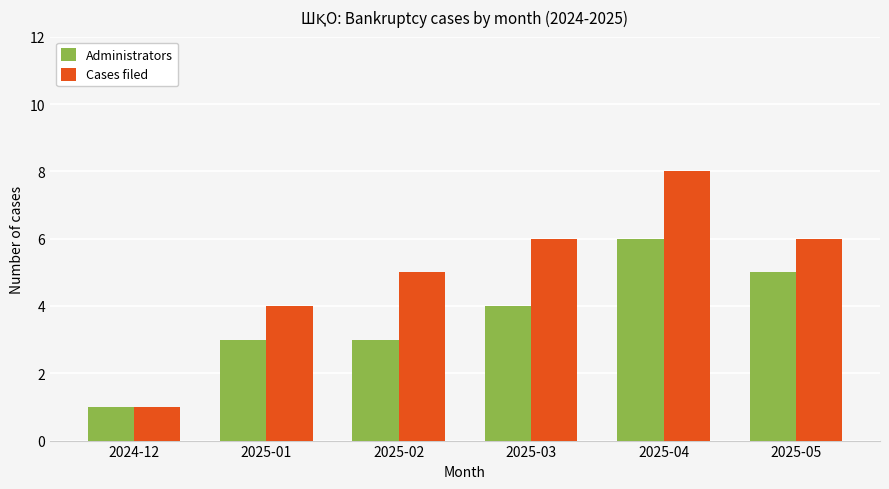

Which category has the highest value in the Administrators series?

2025-04